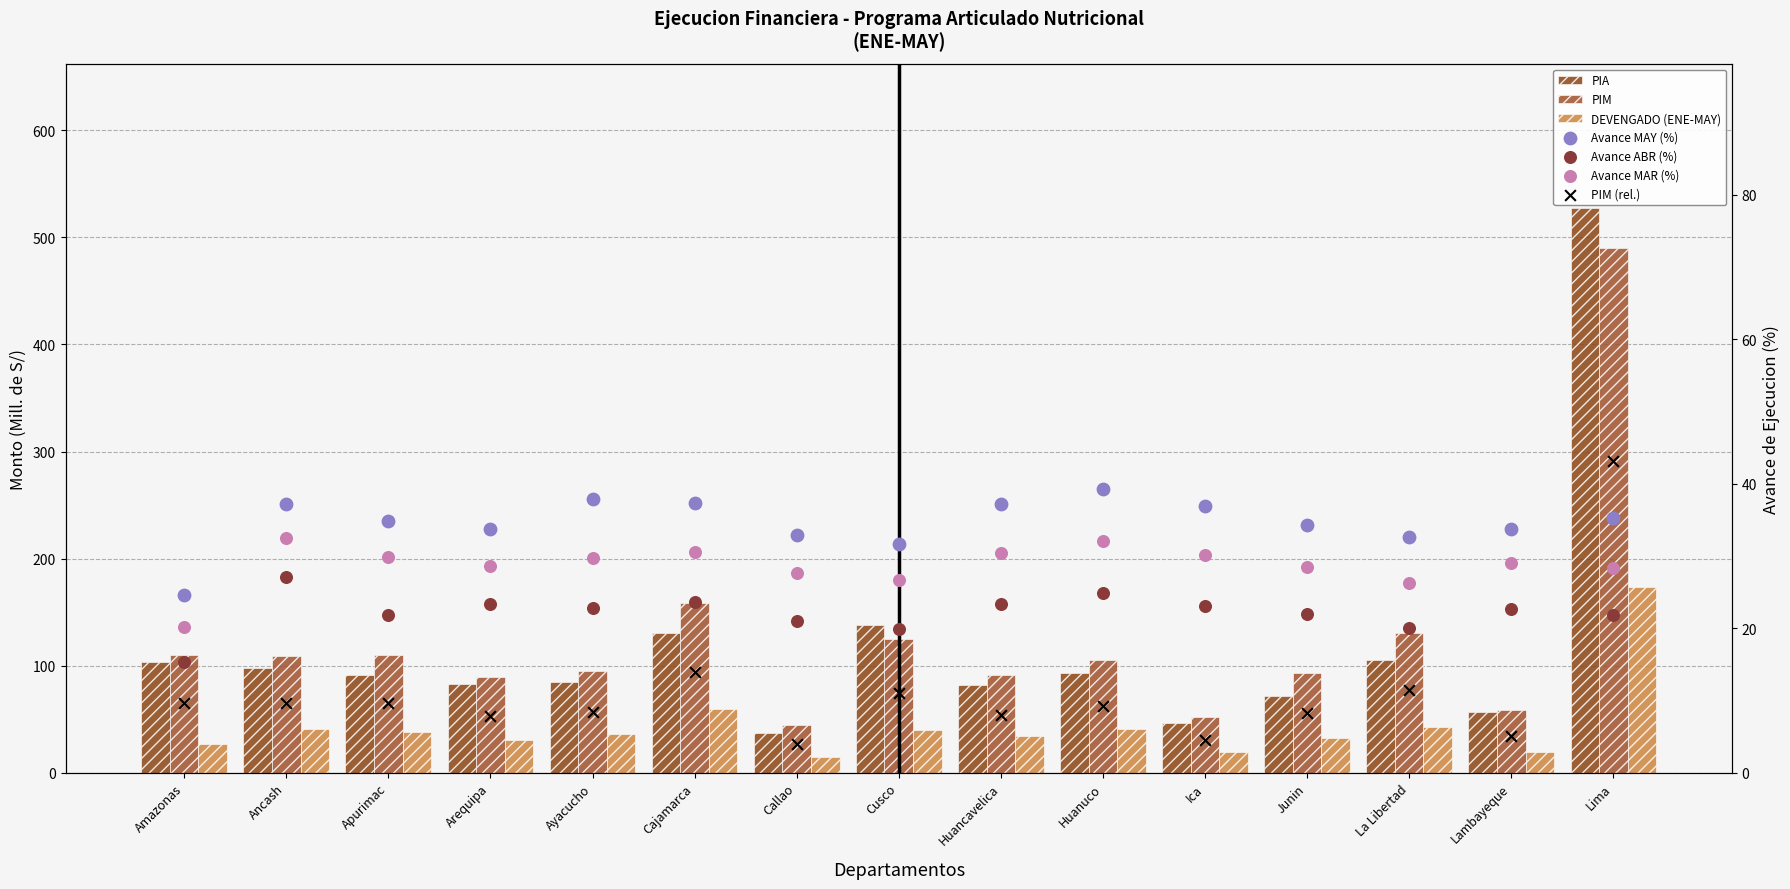

Which series has the largest total across all categories?

PIM